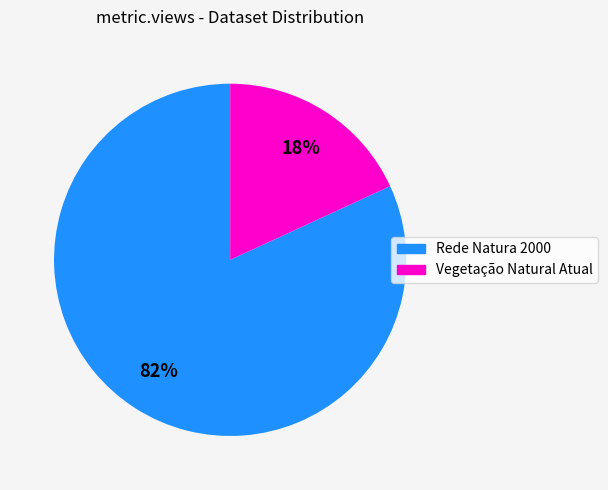

True or false: Vegetação Natural Atual accounts for 18% of the total.

True